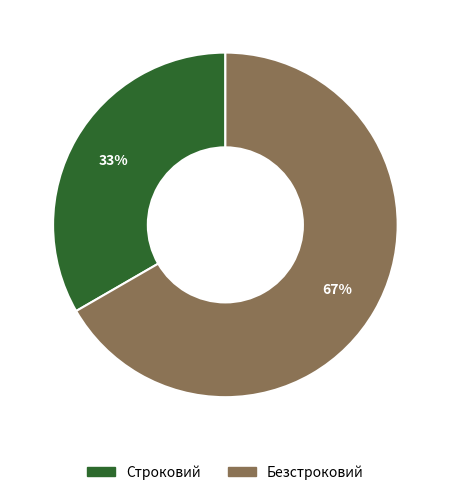

Combined, do Строковий and Безстроковий account for over 50%?

Yes